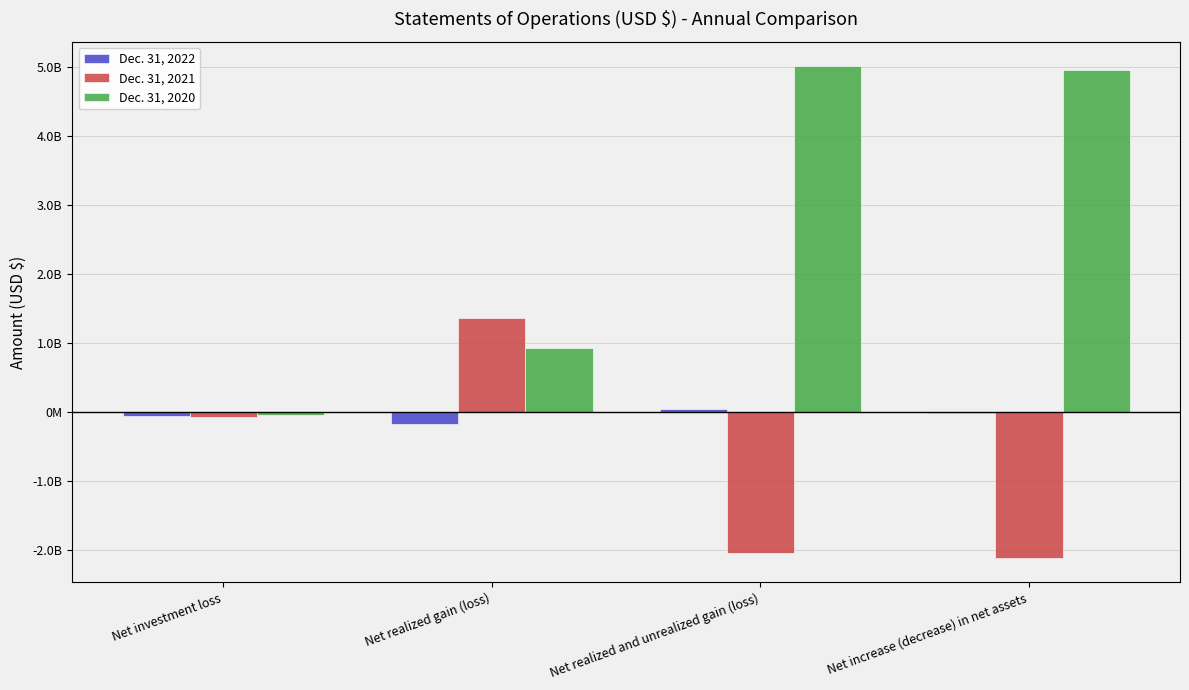

List the series in order of their overall mean, lowest first.

Dec. 31, 2021, Dec. 31, 2022, Dec. 31, 2020